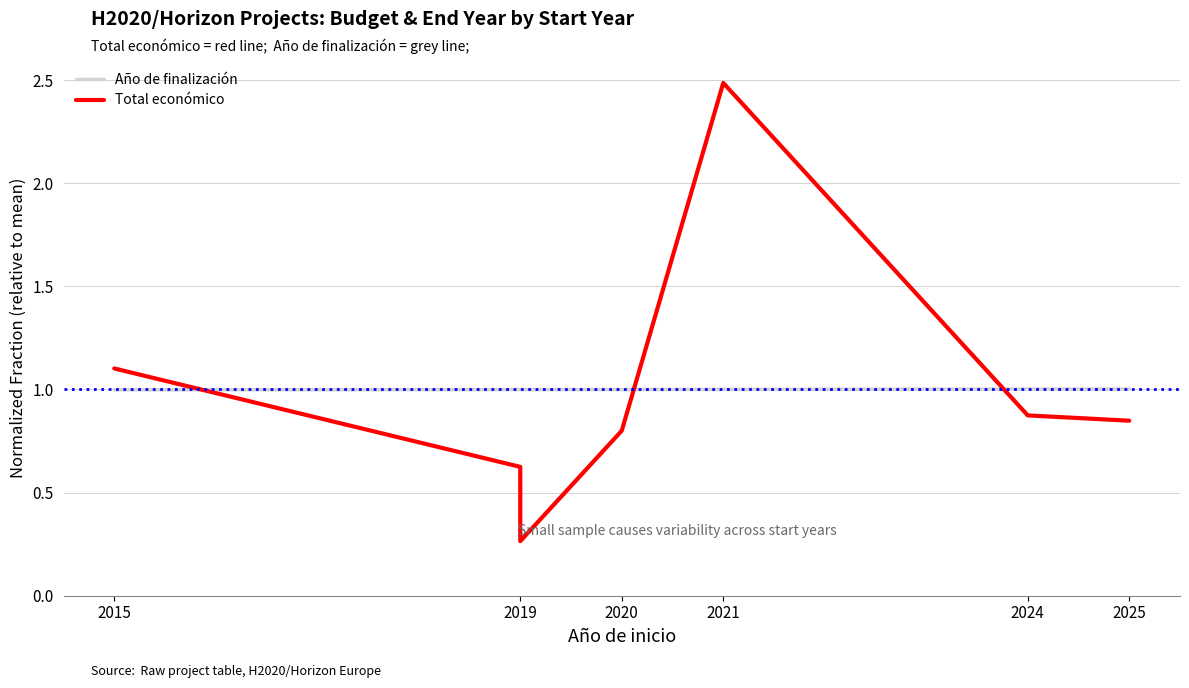

What position from the left is 2024?

5